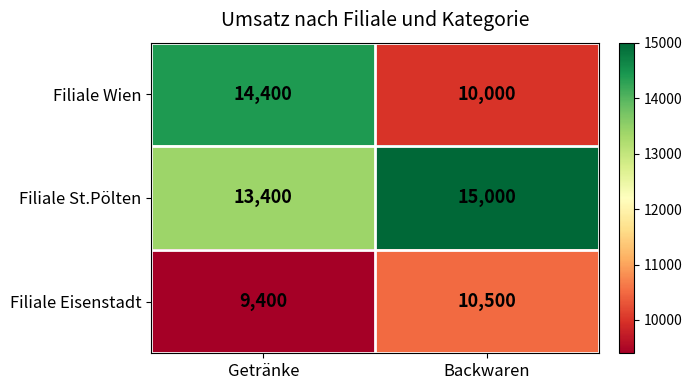

Rank the series at Backwaren from lowest to highest value.

Filiale Wien, Filiale Eisenstadt, Filiale St.Pölten